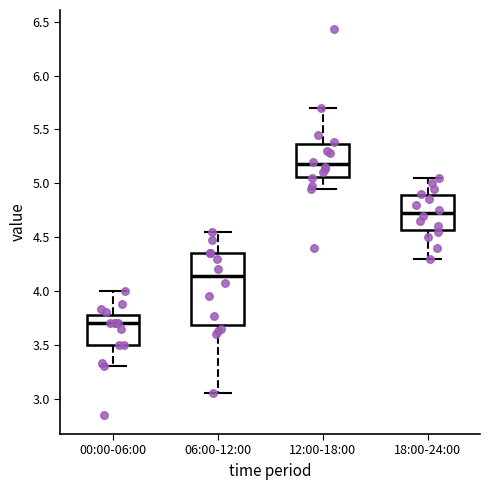

Which box has the highest median line?

12:00-18:00